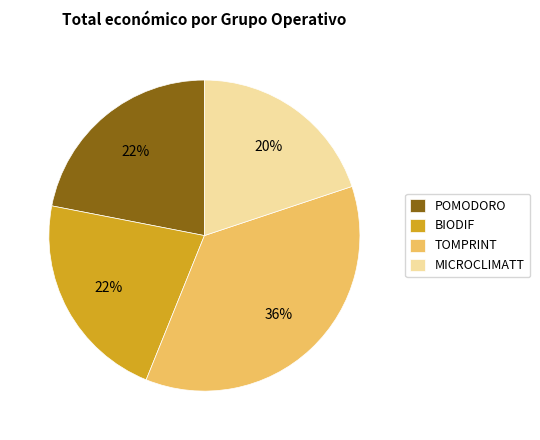

To the nearest percent, what percentage of the pie is TOMPRINT?

36%